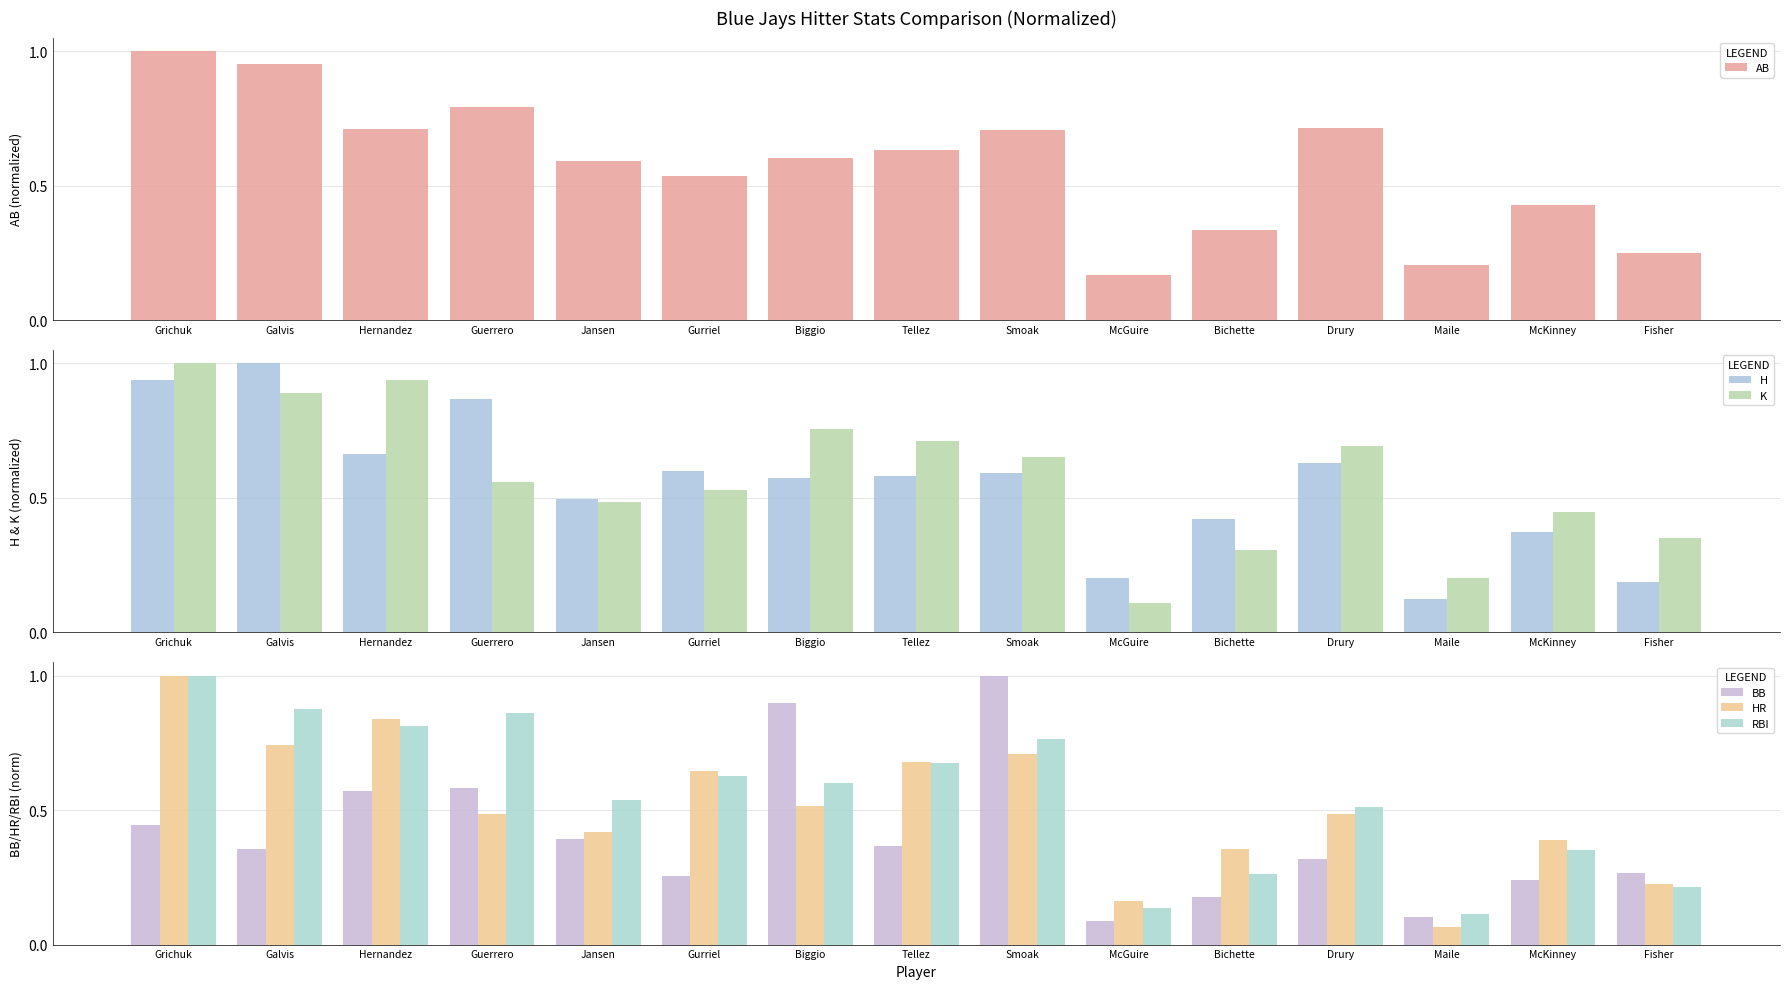

What is the difference between the maximum and minimum values in the RBI series?

0.9